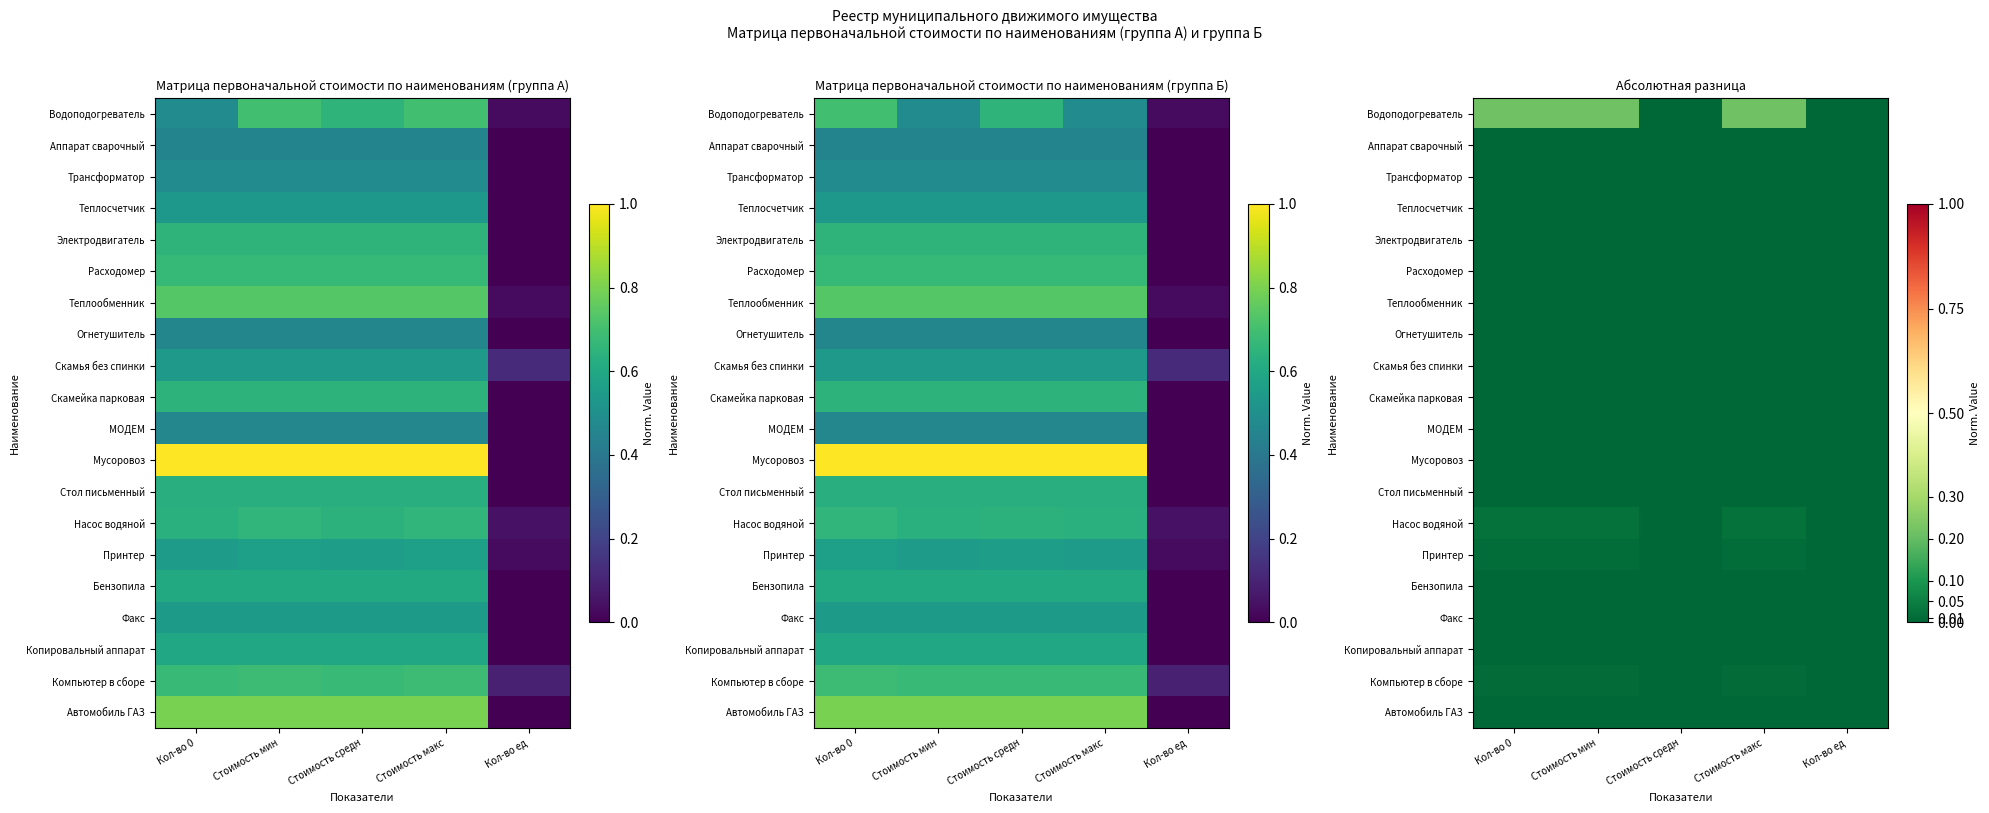

Rank the categories by Скамья без спинки value from highest to lowest.

Кол-во 0, Стоимость мин, Стоимость средн, Стоимость макс, Кол-во ед